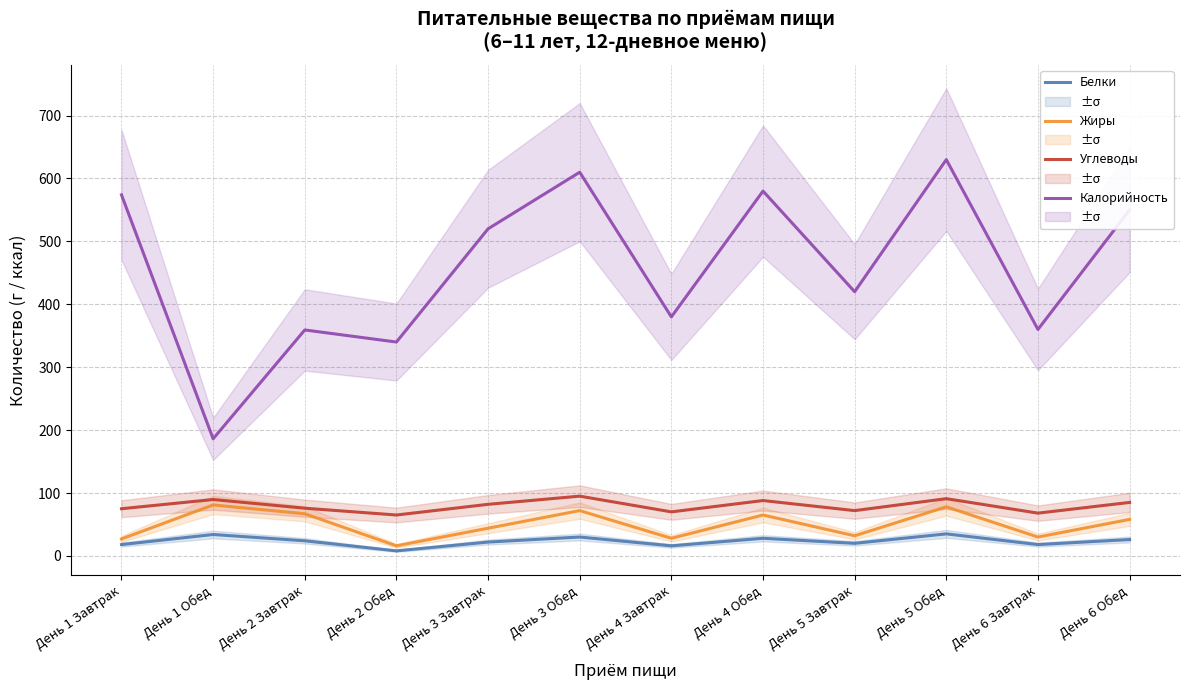

Is this an area chart (filled region under the line)?

No